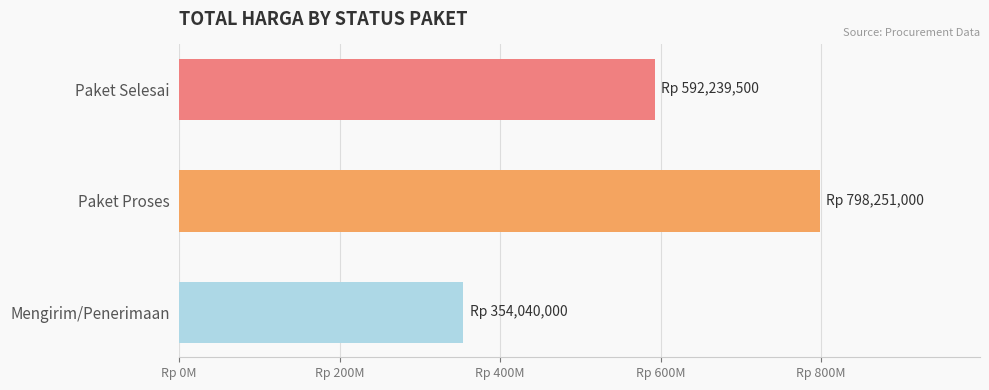

Does the chart contain any negative values?

No